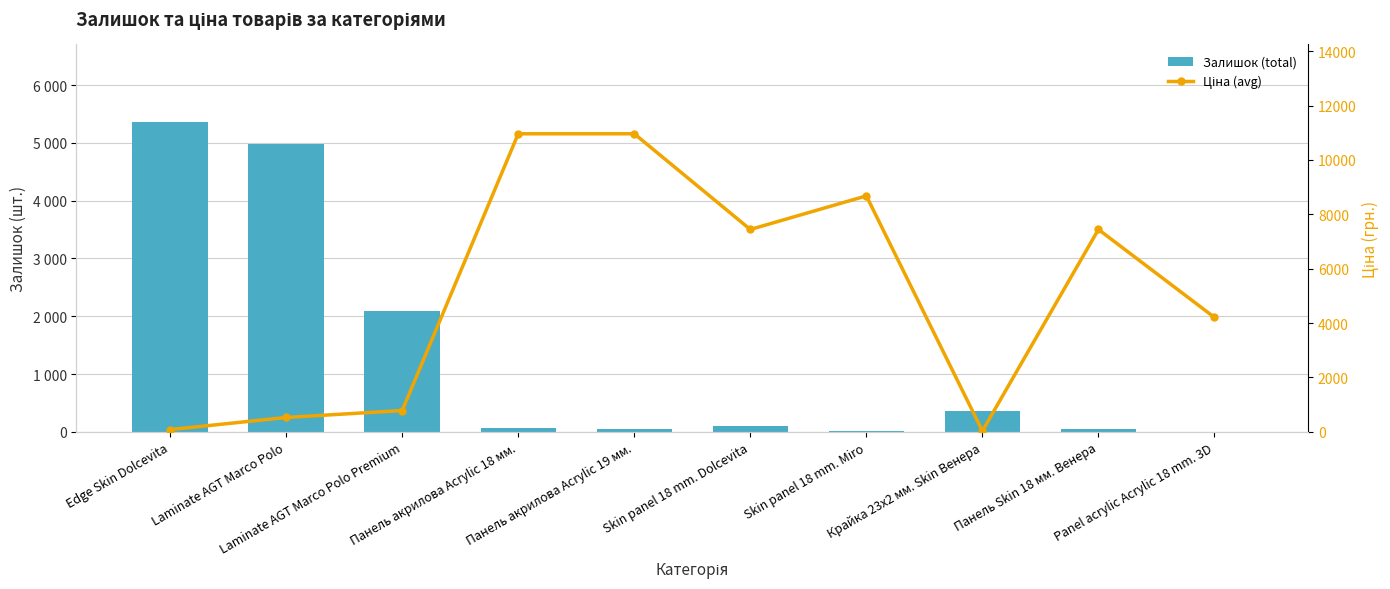

What is the value of the Залишок (total) bar at the 4th from the left?

66.0